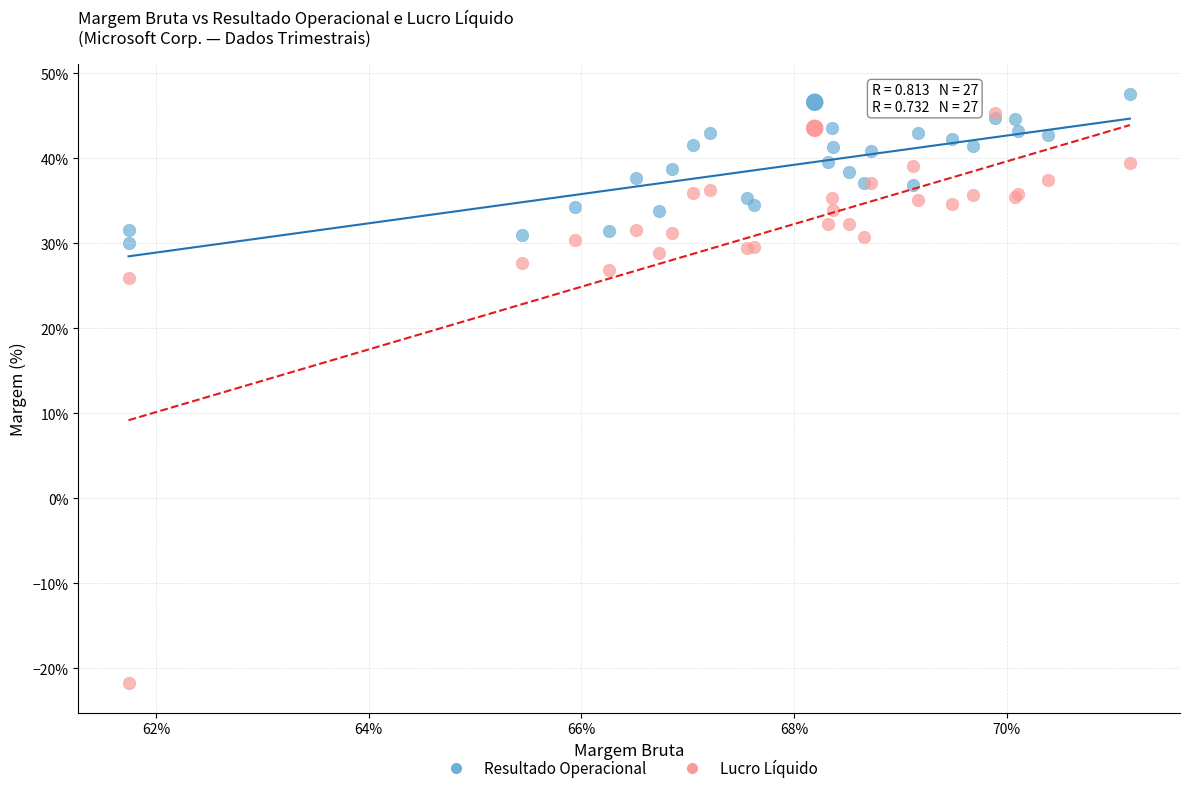

Which series reaches the maximum Y coordinate?

Resultado Operacional